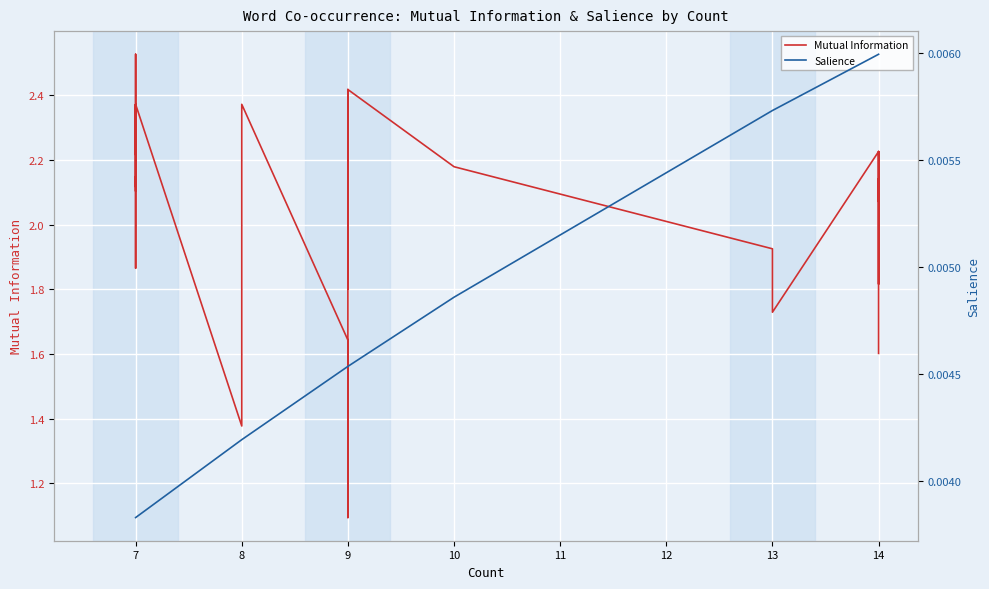

Count the number of data series in this chart.

2